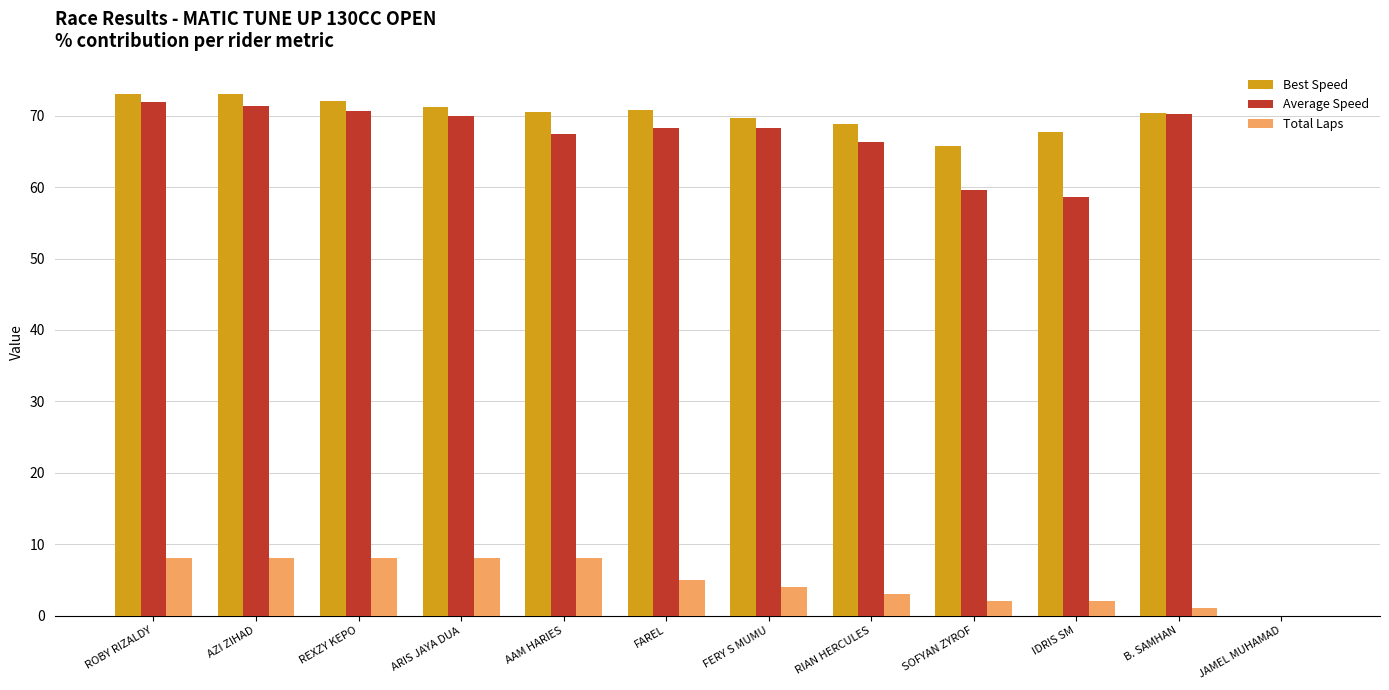

Which series changed the most between ROBY RIZALDY and FAREL?

Average Speed